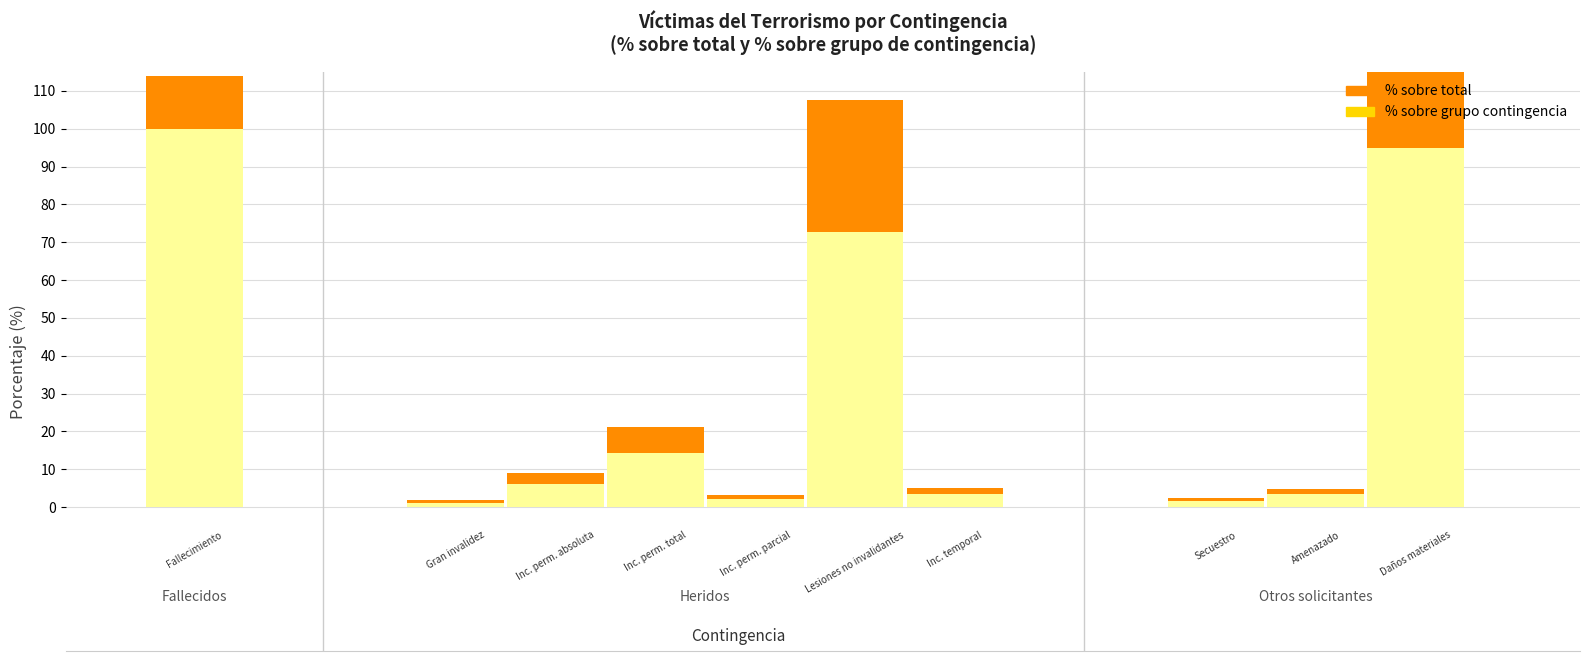

What is the label of the 9th bar from the right?

Gran invalidez